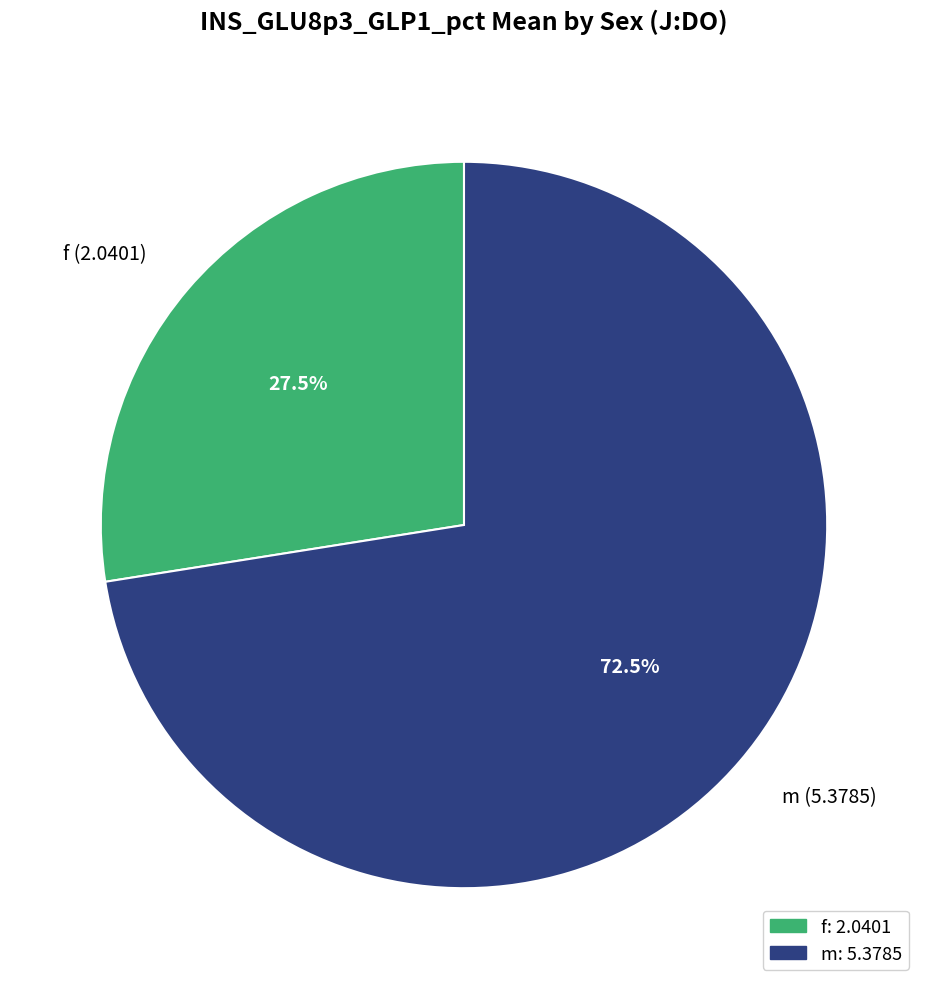

Between m (5.3785) and f (2.0401), which is larger?

m (5.3785)